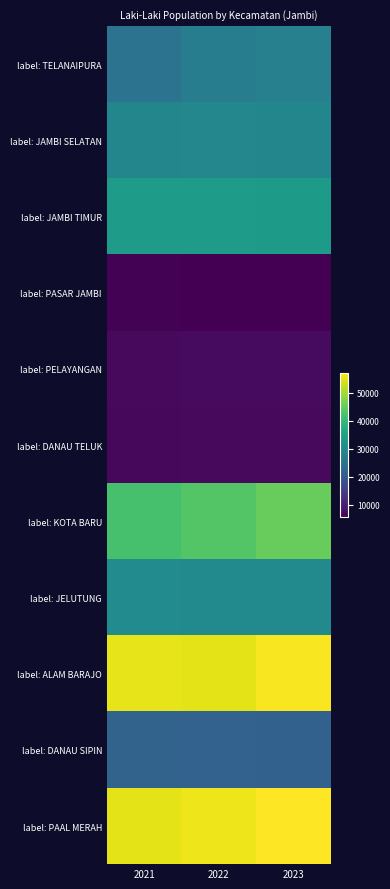

Which category has the highest value across all series?

2023